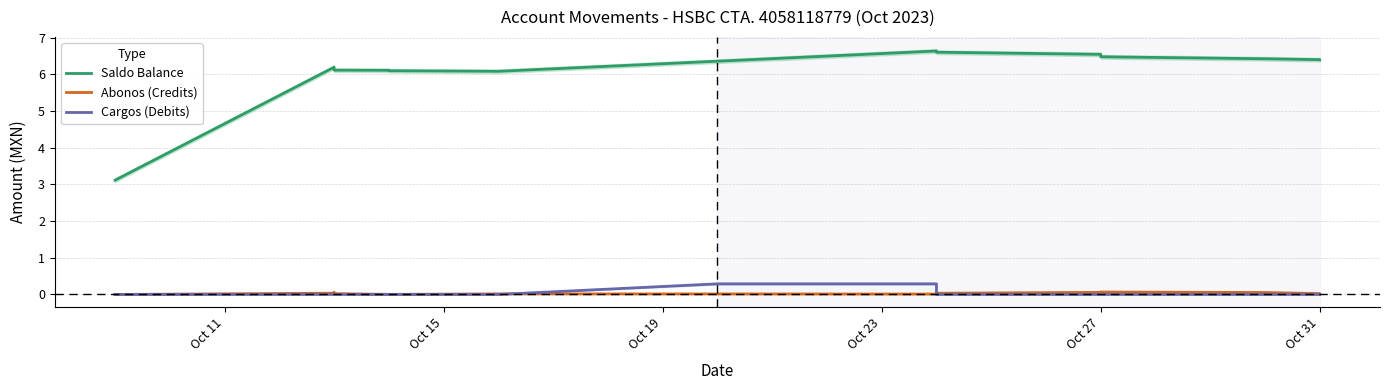

What is the difference between the second highest and second lowest values in the Cargos (Debits) series?

0.3